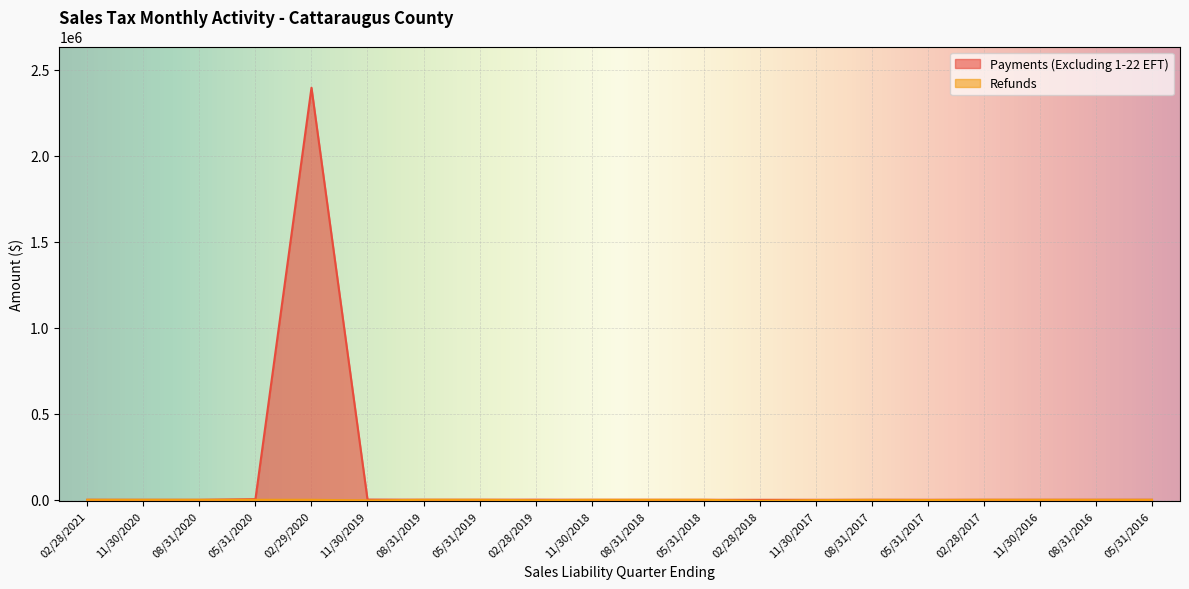

Where does the Payments (Excluding 1-22 EFT) series first go above 77?

02/28/2021